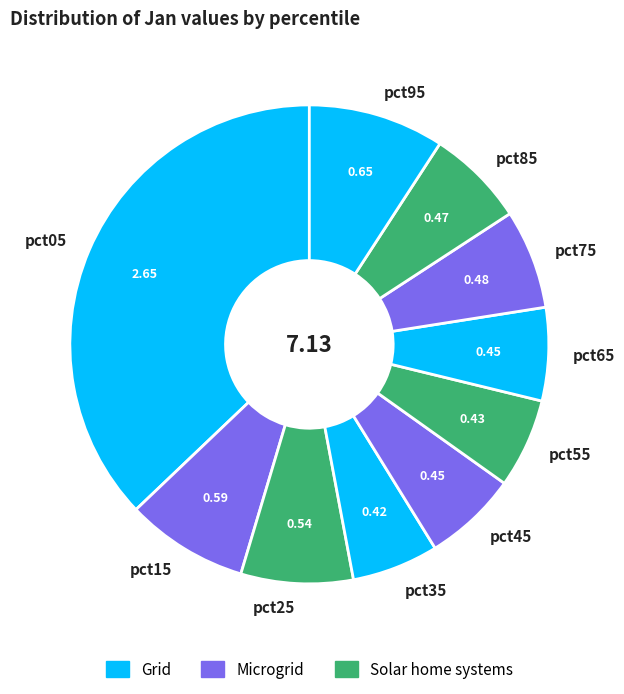

The pct75 slice represents 7% of the pie. True or false?

True